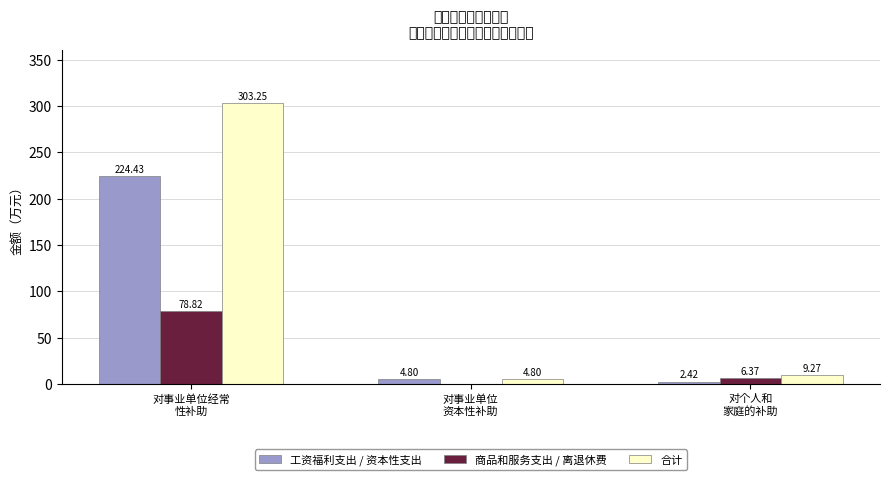

Which series has the widest spread of values?

合计